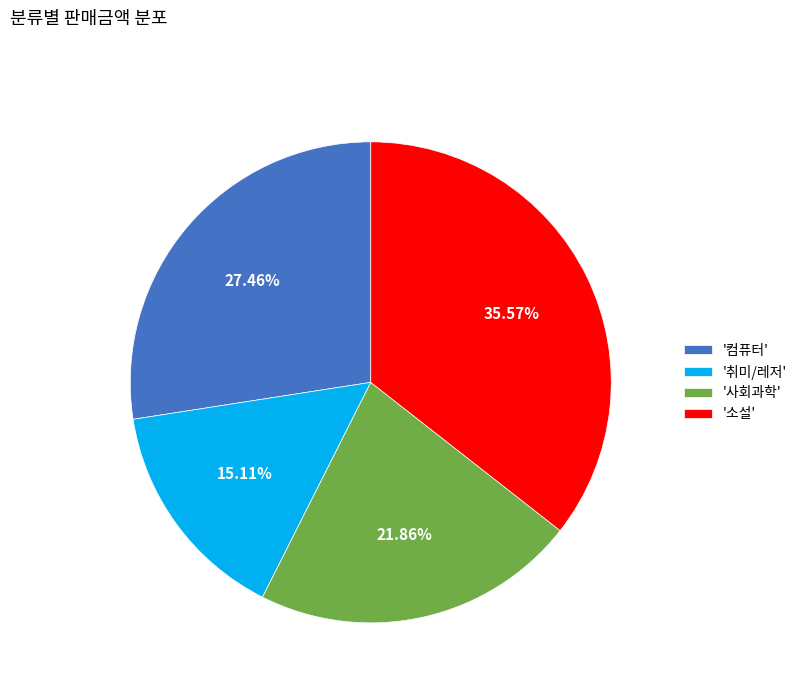

Between '소설' and '취미/레저', which is larger?

'소설'